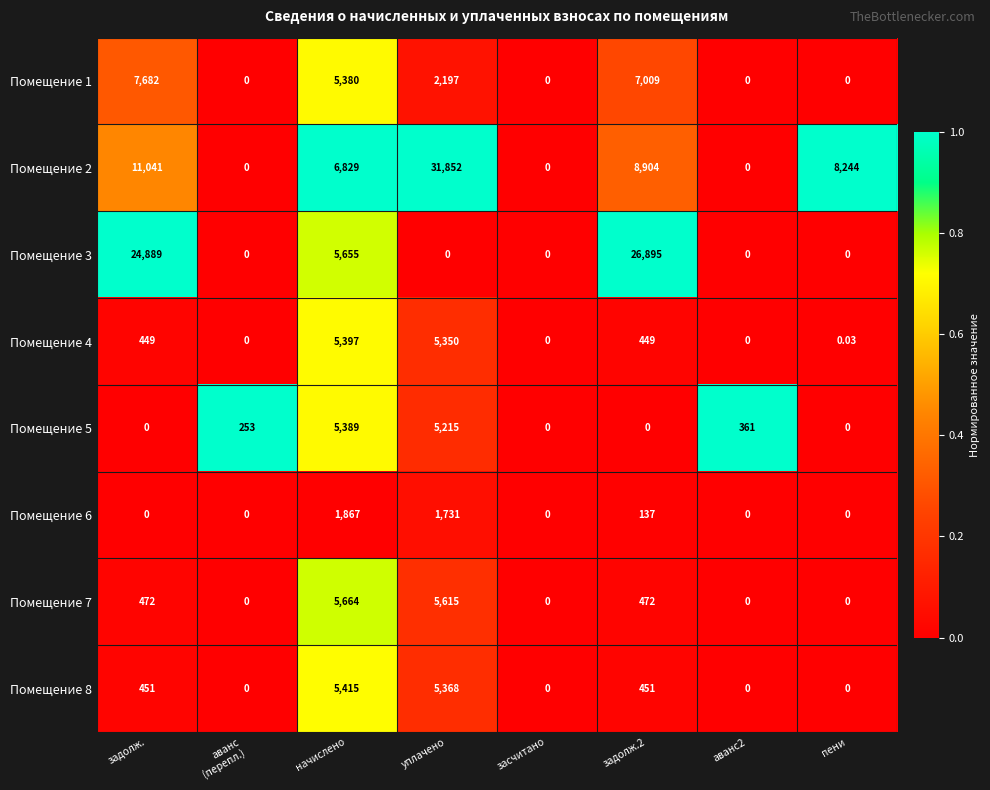

Which series has the widest spread of values?

Помещение 2